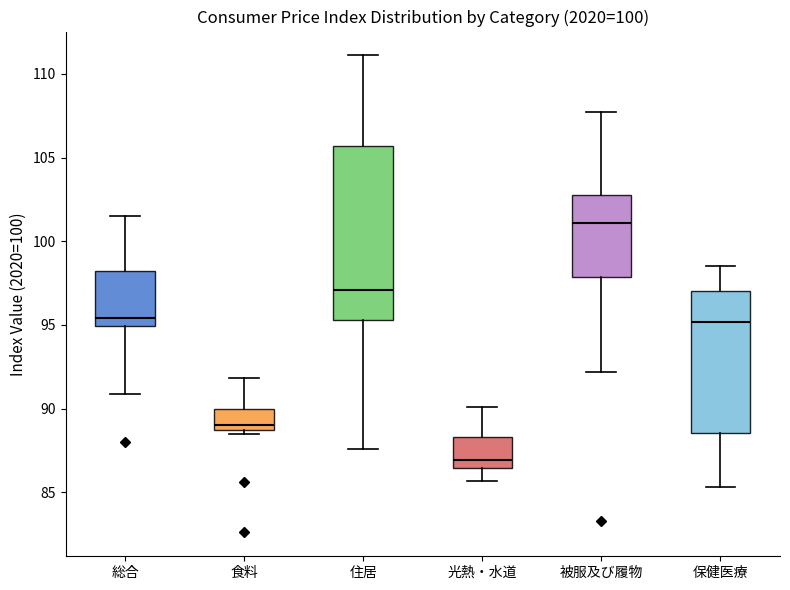

Where does the upper whisker of the box for 光熱・水道 end on the y-axis? The values are not printed on the chart, so give them approximately, as read against the axis.

90.0